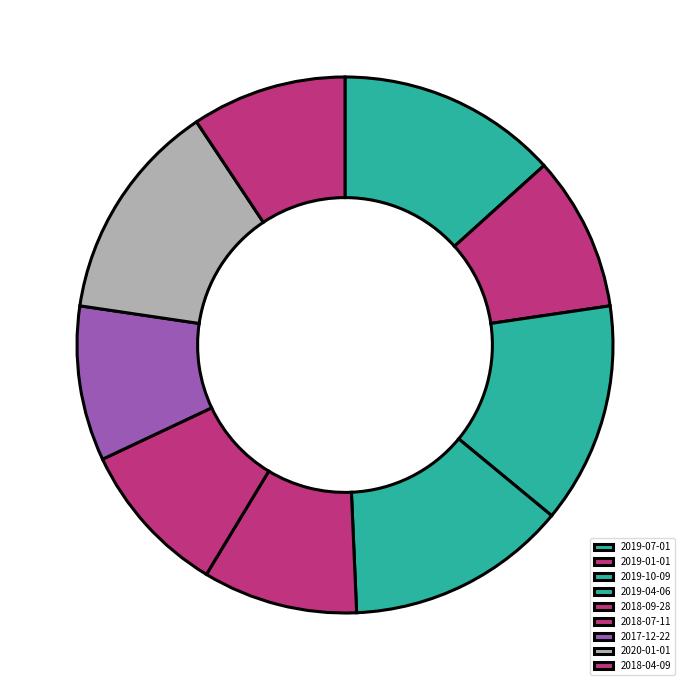

Is there any slice that represents more than half of the pie?

No